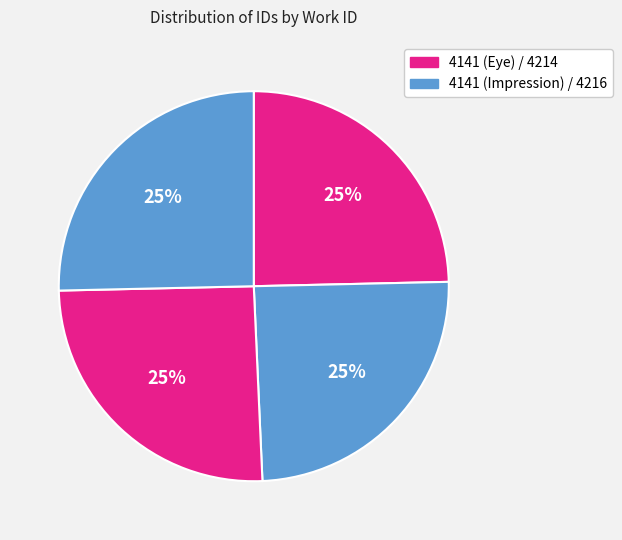

Is there any slice that represents more than half of the pie?

No